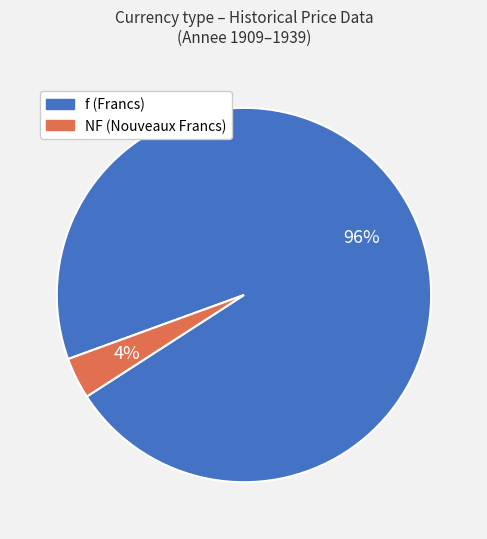

How many slices are in this pie chart?

2